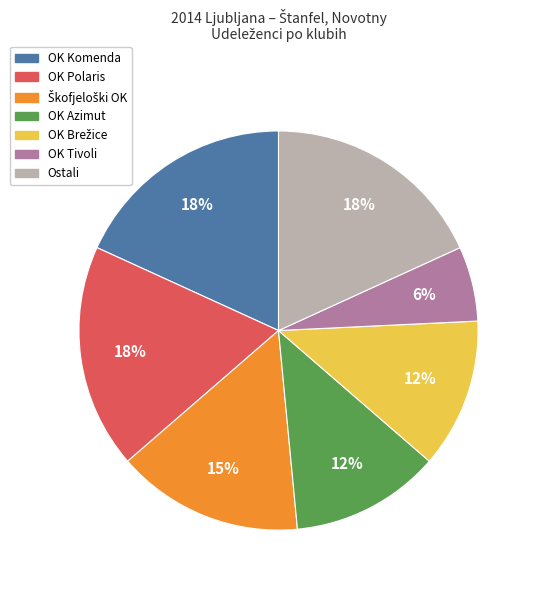

To the nearest percent, what is the average slice percentage?

14%